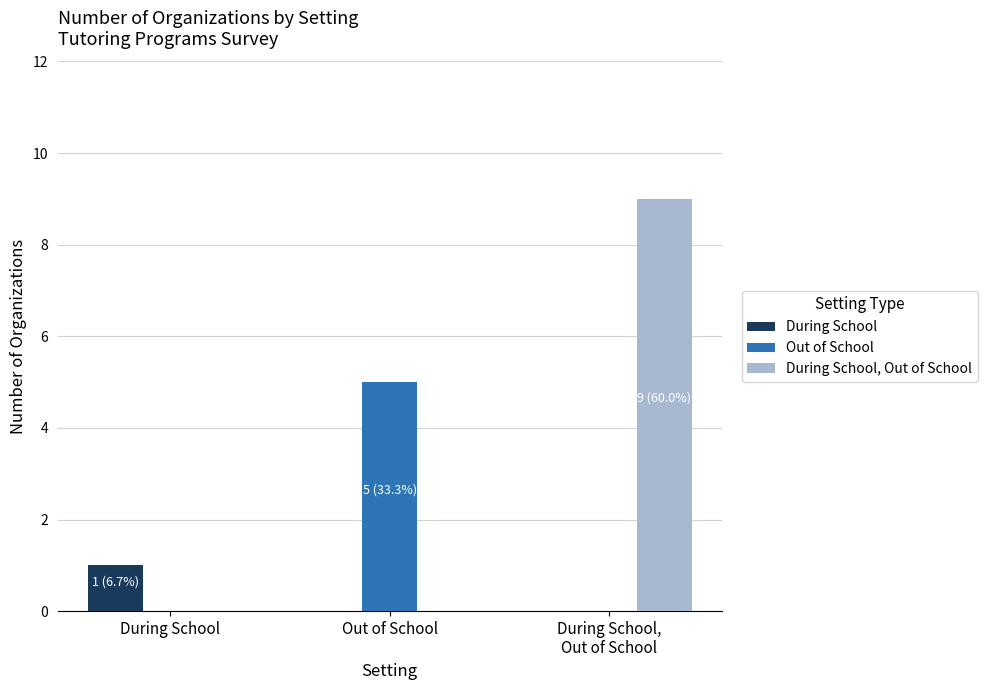

What is the average value of the Out of School series?

2